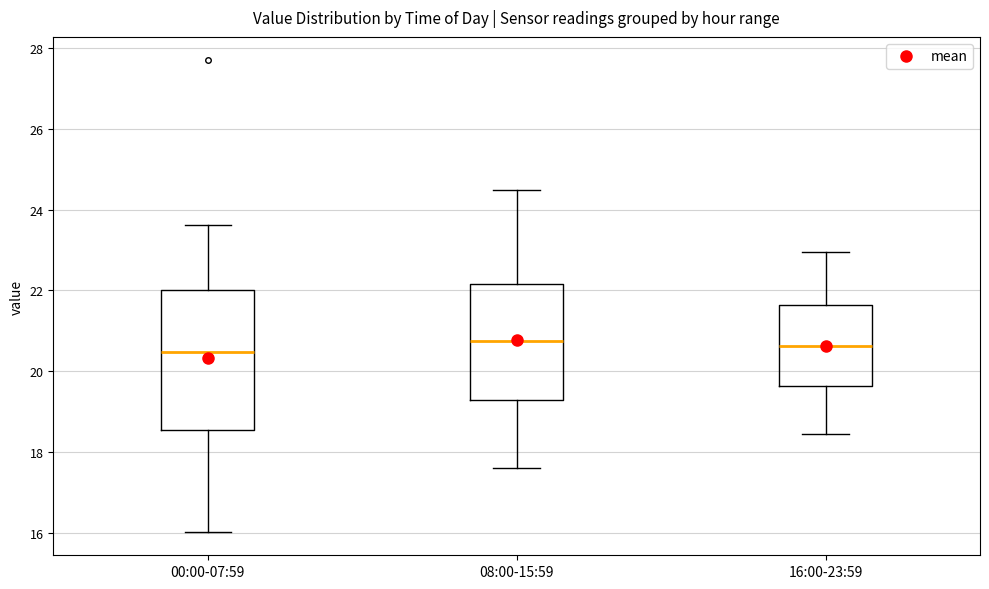

Reading left to right, read every box against the y-axis: the position of its median line, the range the box covers, and the ends of its whiskers. The values are not printed on the chart, so give them approximately, as read against the axis.

00:00-07:59: median 20.4, box 18.6 to 22.0, whiskers 16.0 to 23.6
08:00-15:59: median 20.8, box 19.2 to 22.2, whiskers 17.6 to 24.6
16:00-23:59: median 20.6, box 19.6 to 21.6, whiskers 18.4 to 23.0